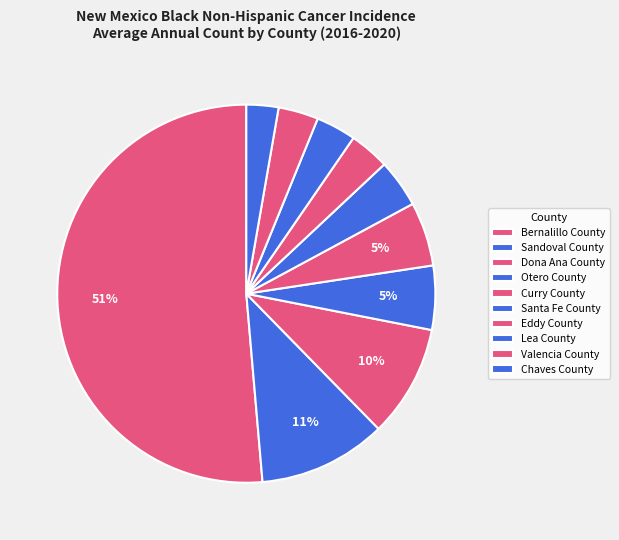

Which category has the smallest portion of the pie?

Chaves County